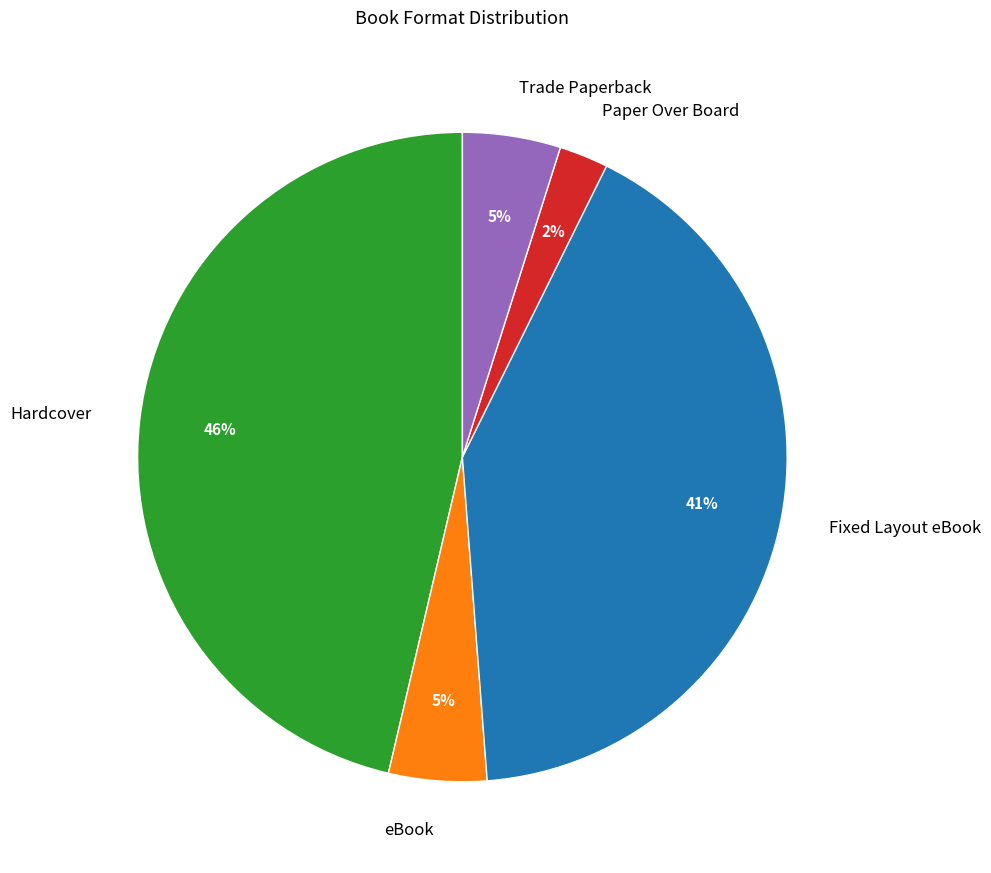

What is the largest slice in the pie chart?

Hardcover